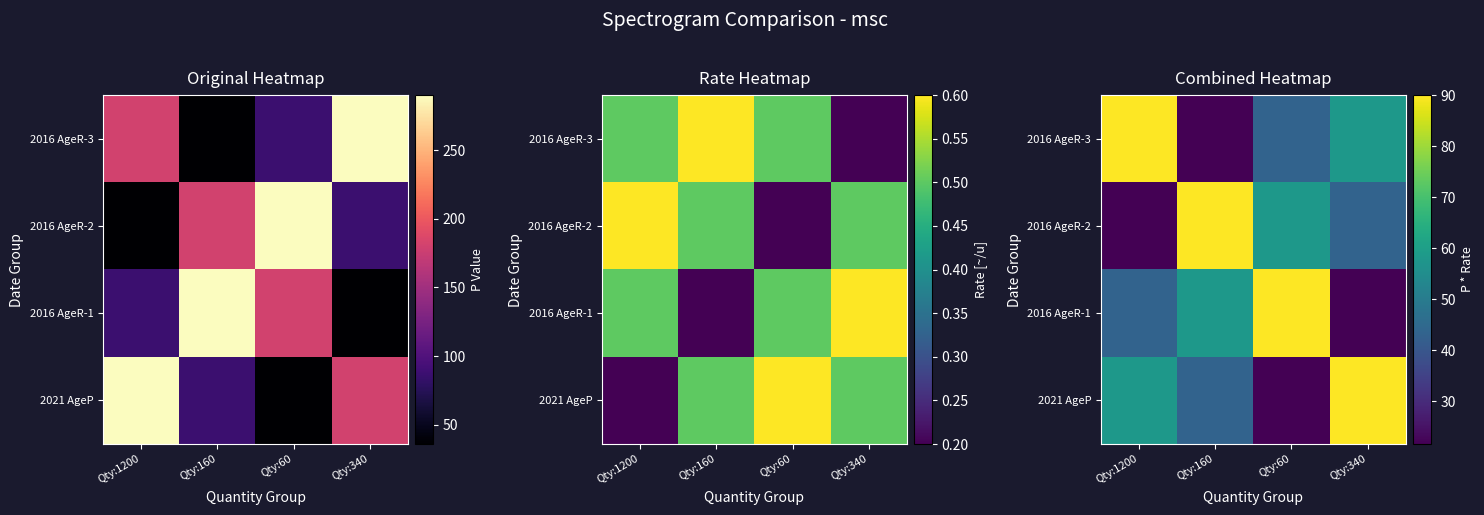

What is the minimum value for 2016 AgeR-1?

21.6